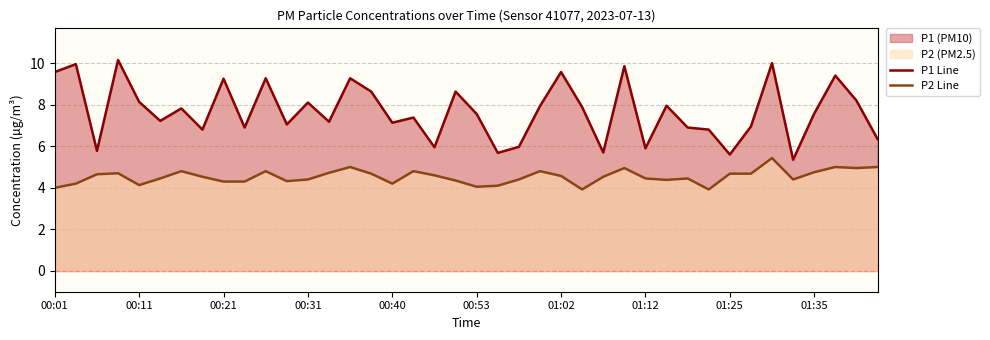

What is the difference between the maximum and minimum values in the P1 Line series?

4.8